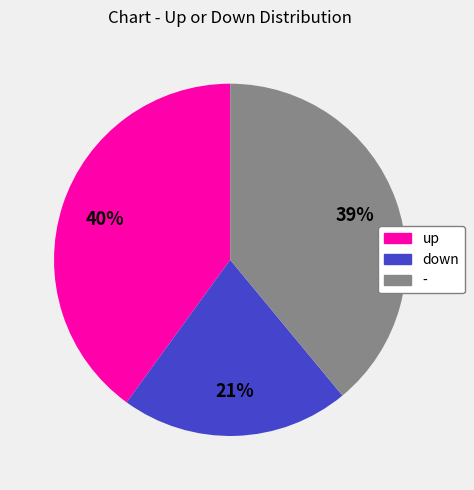

How many slices are in this pie chart?

3